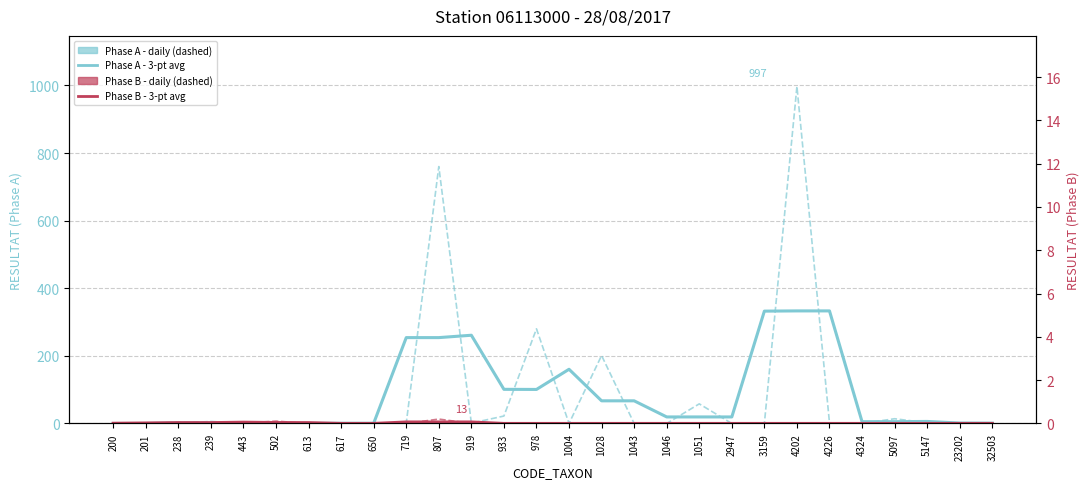

In Phase B - 3-pt avg, how many points are higher than both neighbors (excluding endpoints)?

1